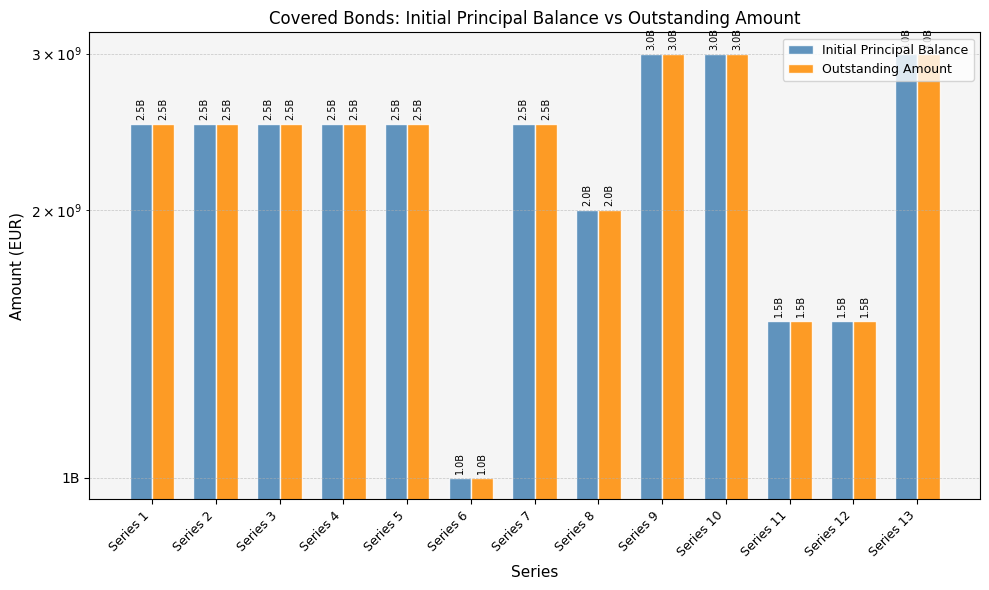

What is the difference between the second highest and minimum values in the Outstanding Amount series?

2000000000